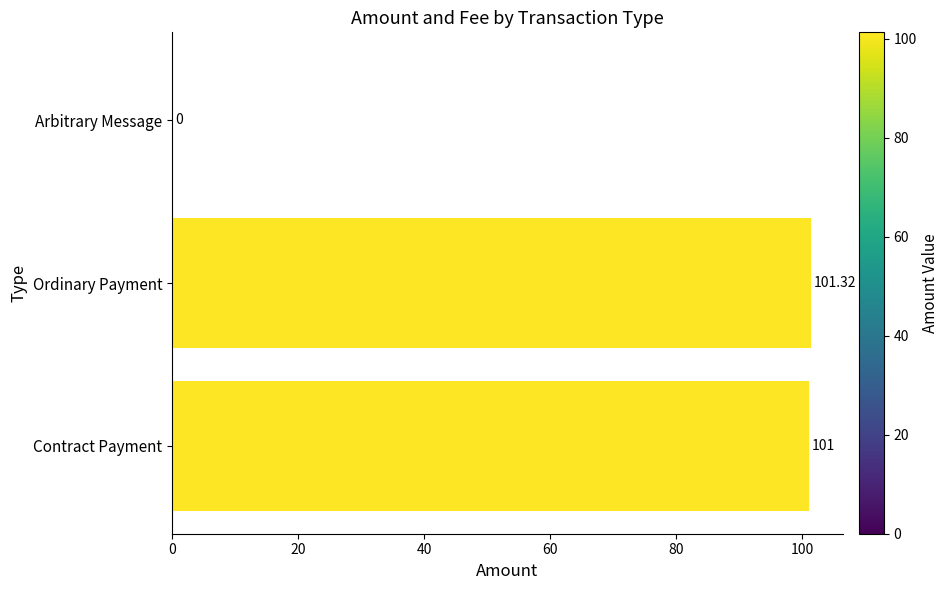

At which category does the chart reach its peak across all series?

Ordinary Payment